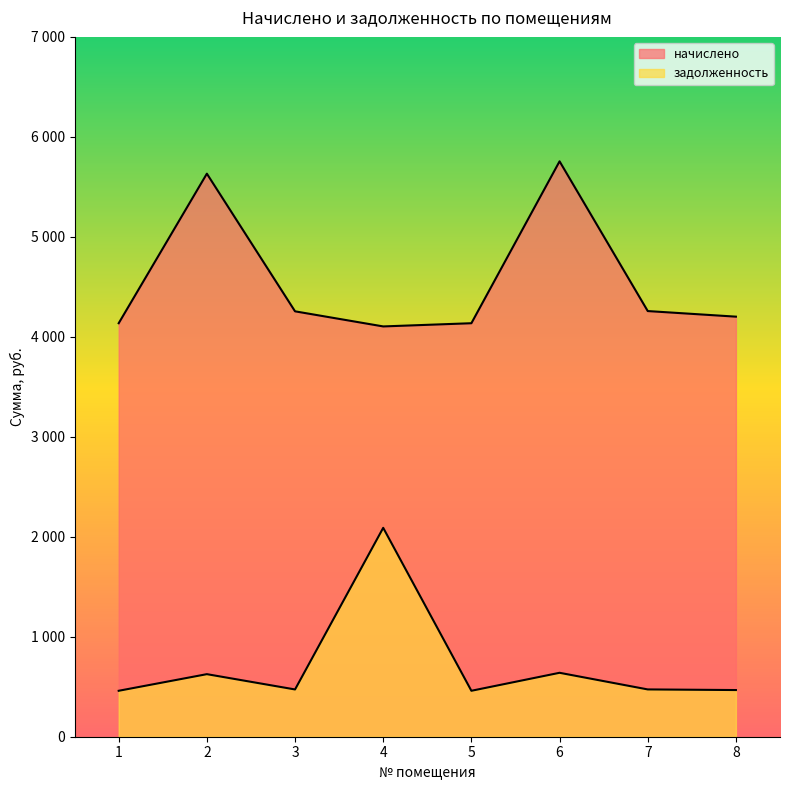

Does the chart display data point markers on the line(s)?

No